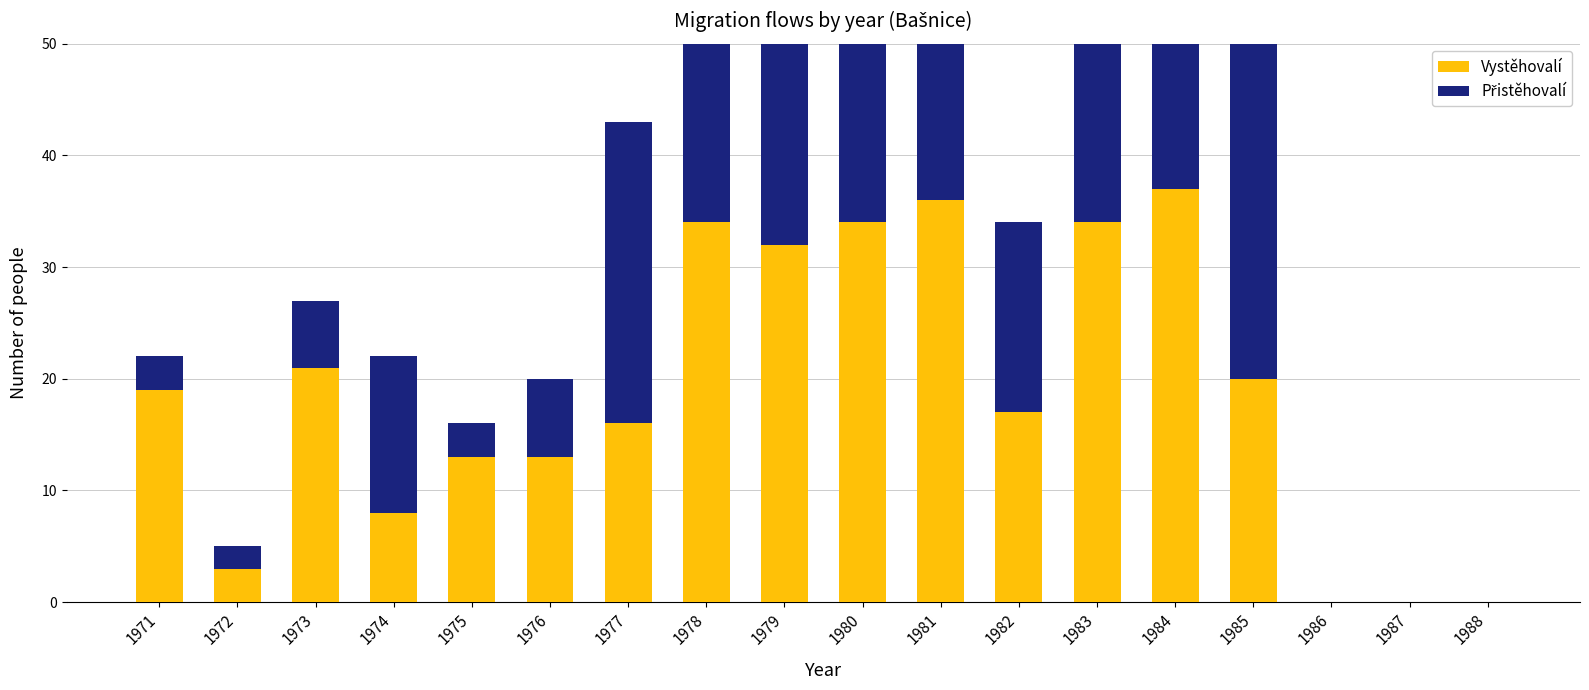

At which label is Přistěhovalí closest to 20?

1980